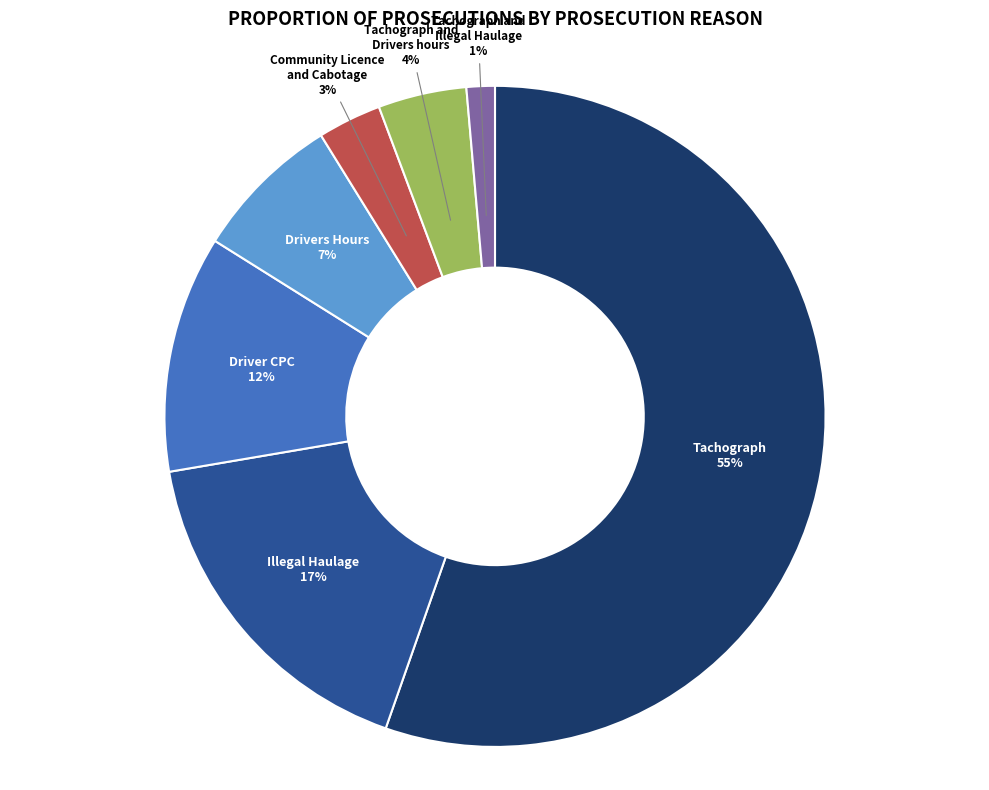

Is there a majority slice in this chart?

Yes